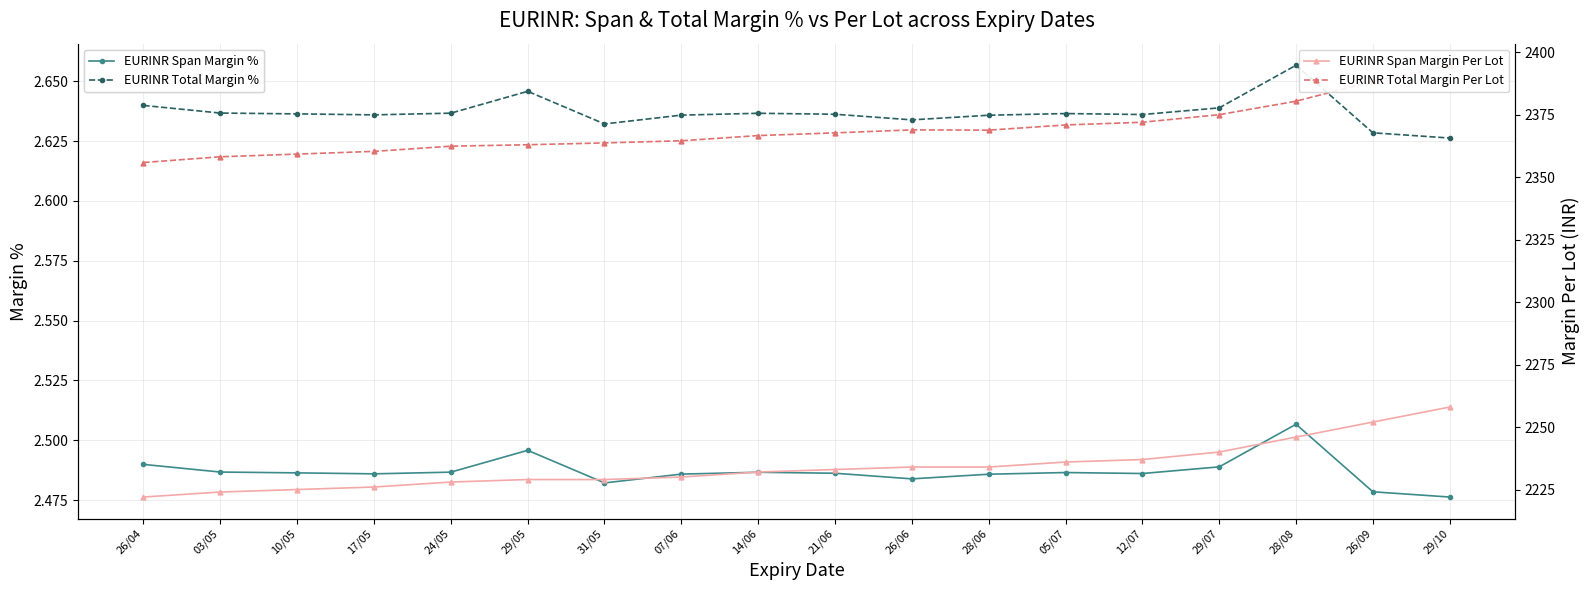

True or false: EURINR Total Margin % and EURINR Span Margin Per Lot intersect in this chart.

False